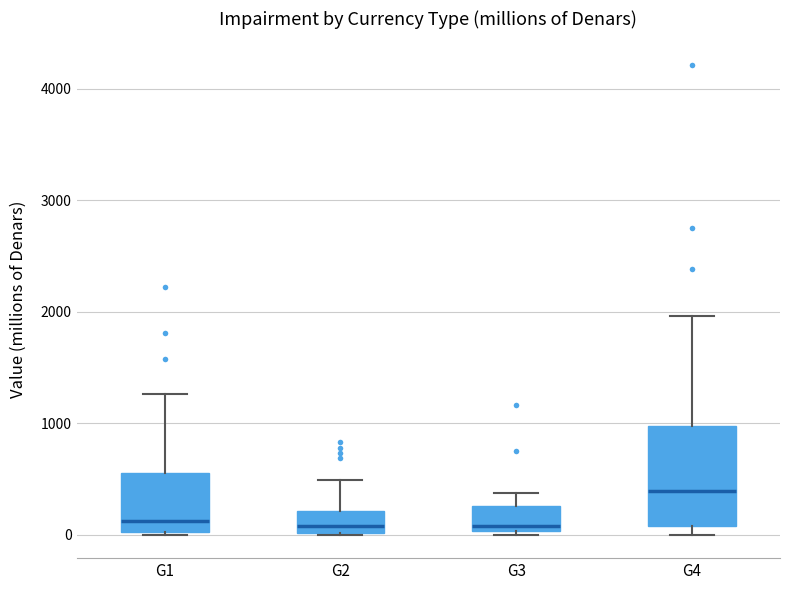

Where is the lower edge of the box for G4 on the y-axis? The values are not printed on the chart, so give them approximately, as read against the axis.

100